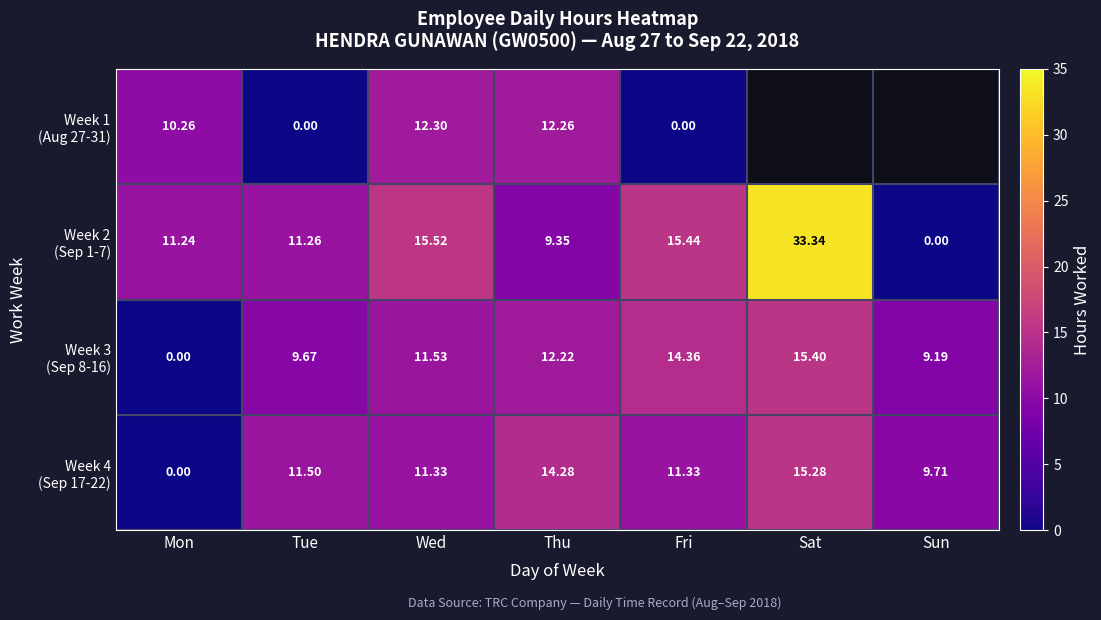

What is the total value across all series at Mon?

21.5